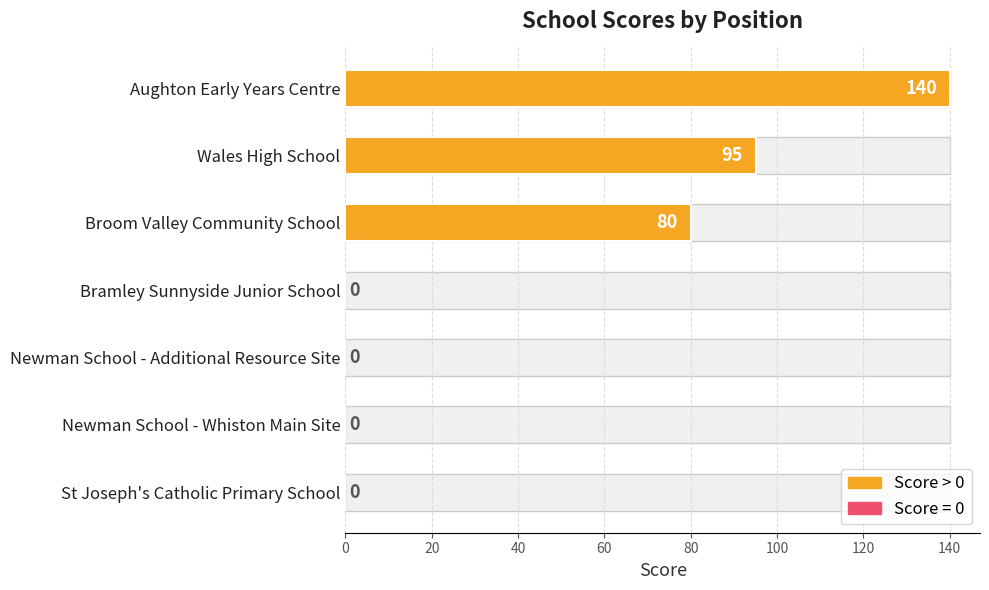

The value at Broom Valley Community School is 25. True or false?

False